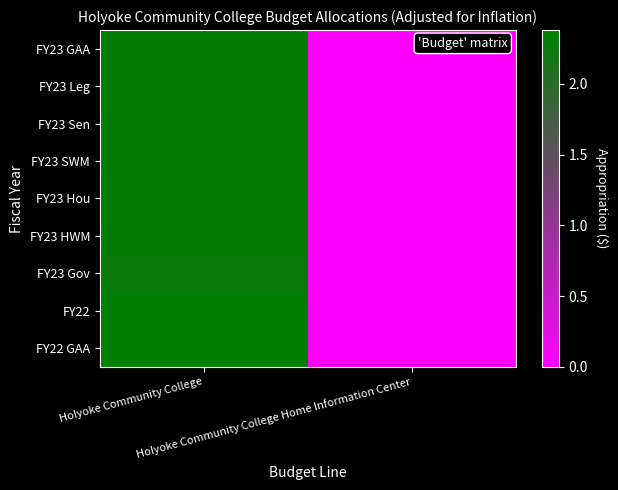

Reading left to right, extract all data points from this chart.

FY23 GAA: Holyoke Community College=23464565	Holyoke Community College Home Information Center=0
FY23 Leg: Holyoke Community College=23464565	Holyoke Community College Home Information Center=0
FY23 Sen: Holyoke Community College=23414564	Holyoke Community College Home Information Center=0
FY23 SWM: Holyoke Community College=23414564	Holyoke Community College Home Information Center=0
FY23 Hou: Holyoke Community College=23464565	Holyoke Community College Home Information Center=0
FY23 HWM: Holyoke Community College=23414565	Holyoke Community College Home Information Center=0
FY23 Gov: Holyoke Community College=23038528	Holyoke Community College Home Information Center=0
FY22: Holyoke Community College=23807447	Holyoke Community College Home Information Center=0
FY22 GAA: Holyoke Community College=23807447	Holyoke Community College Home Information Center=0